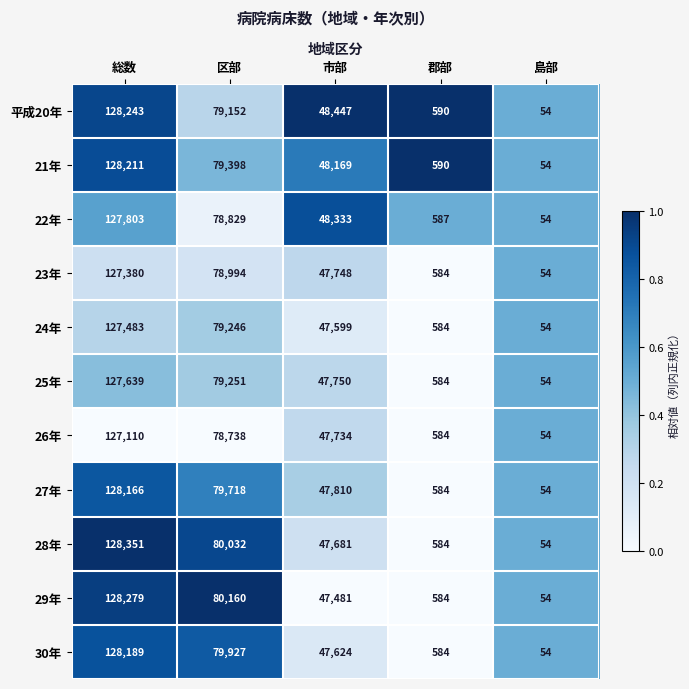

How many categories are shown in the chart?

5